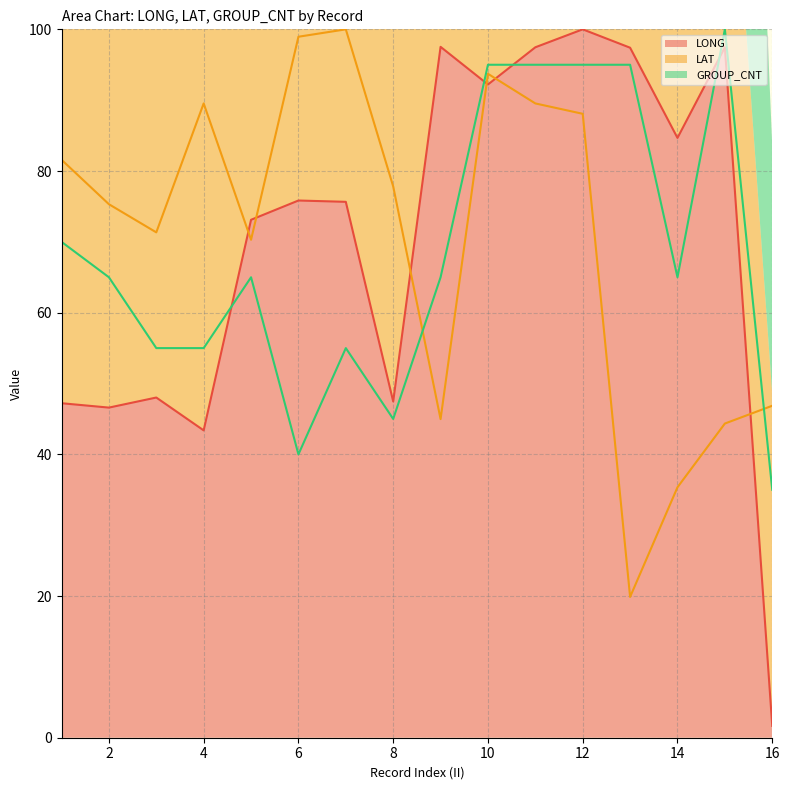

The LAT series shows 99.0 at 6. True or false?

True